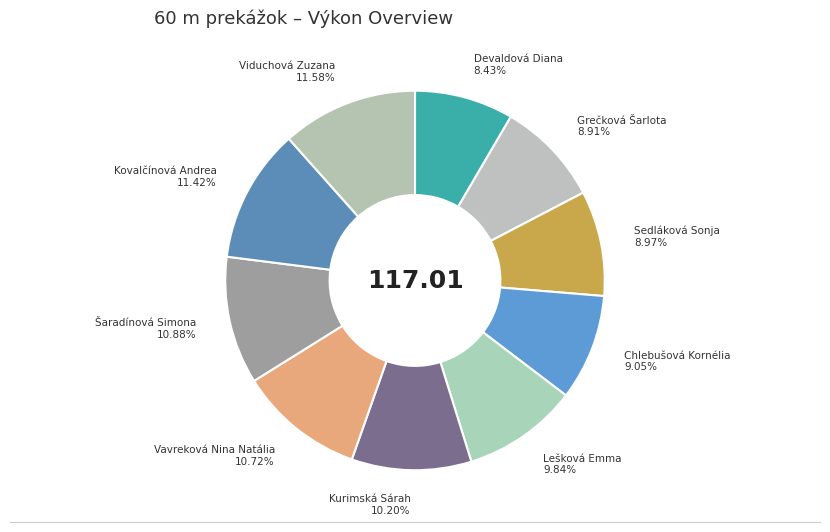

How many slices are in this pie chart?

10